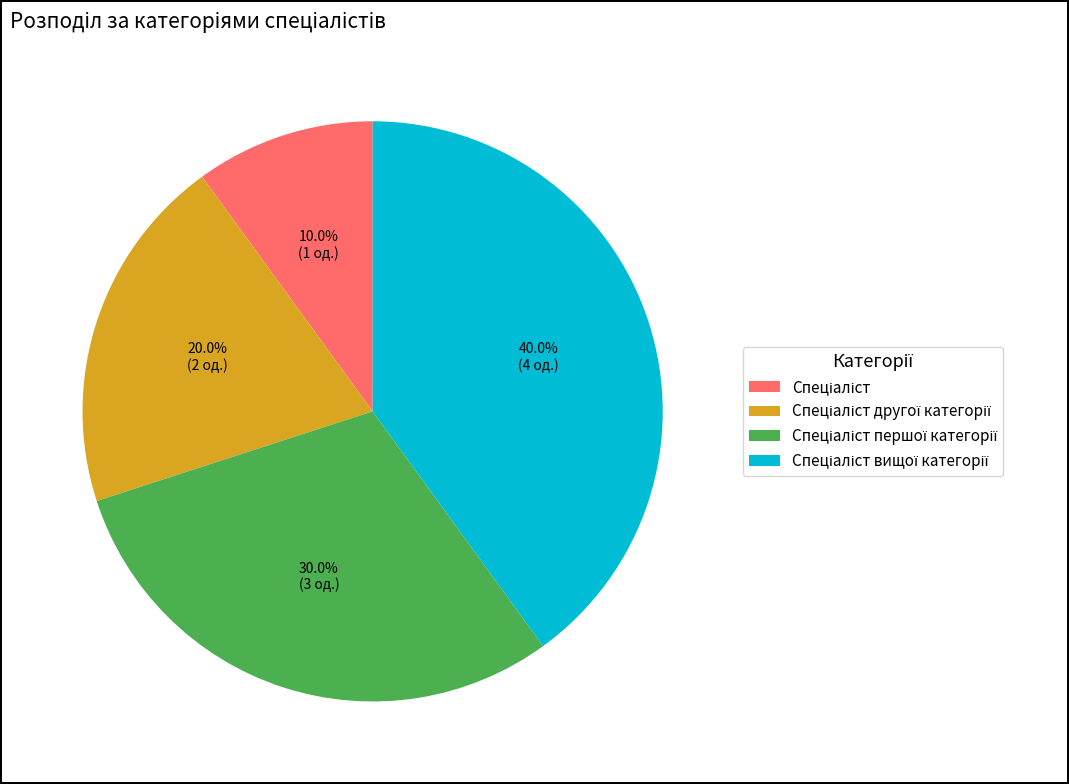

Is there any slice that represents more than half of the pie?

No